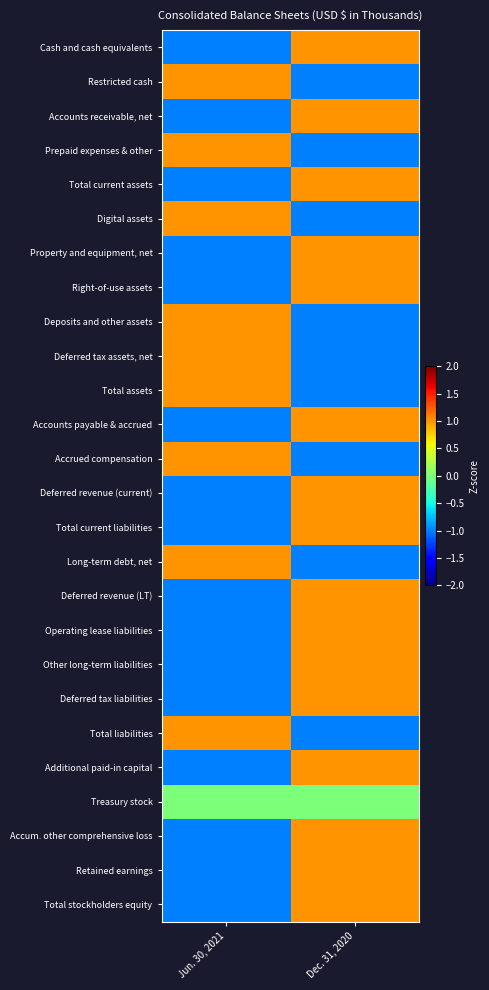

List the series in order of their peak value, lowest first.

Treasury stock, Cash and cash equivalents, Restricted cash, Accounts receivable, net, Prepaid expenses & other, Total current assets, Digital assets, Property and equipment, net, Right-of-use assets, Deposits and other assets, Deferred tax assets, net, Total assets, Accounts payable & accrued, Accrued compensation, Deferred revenue (current), Total current liabilities, Long-term debt, net, Deferred revenue (LT), Operating lease liabilities, Other long-term liabilities, Deferred tax liabilities, Total liabilities, Additional paid-in capital, Accum. other comprehensive loss, Retained earnings, Total stockholders equity